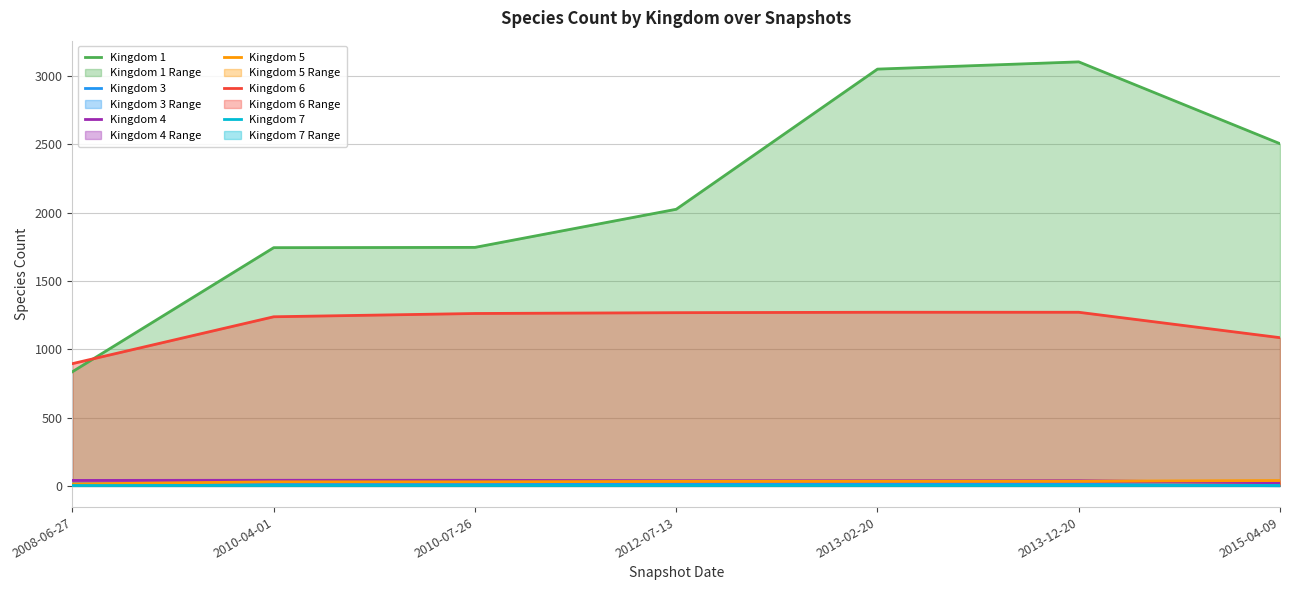

What position from the right is 2013-12-20?

2